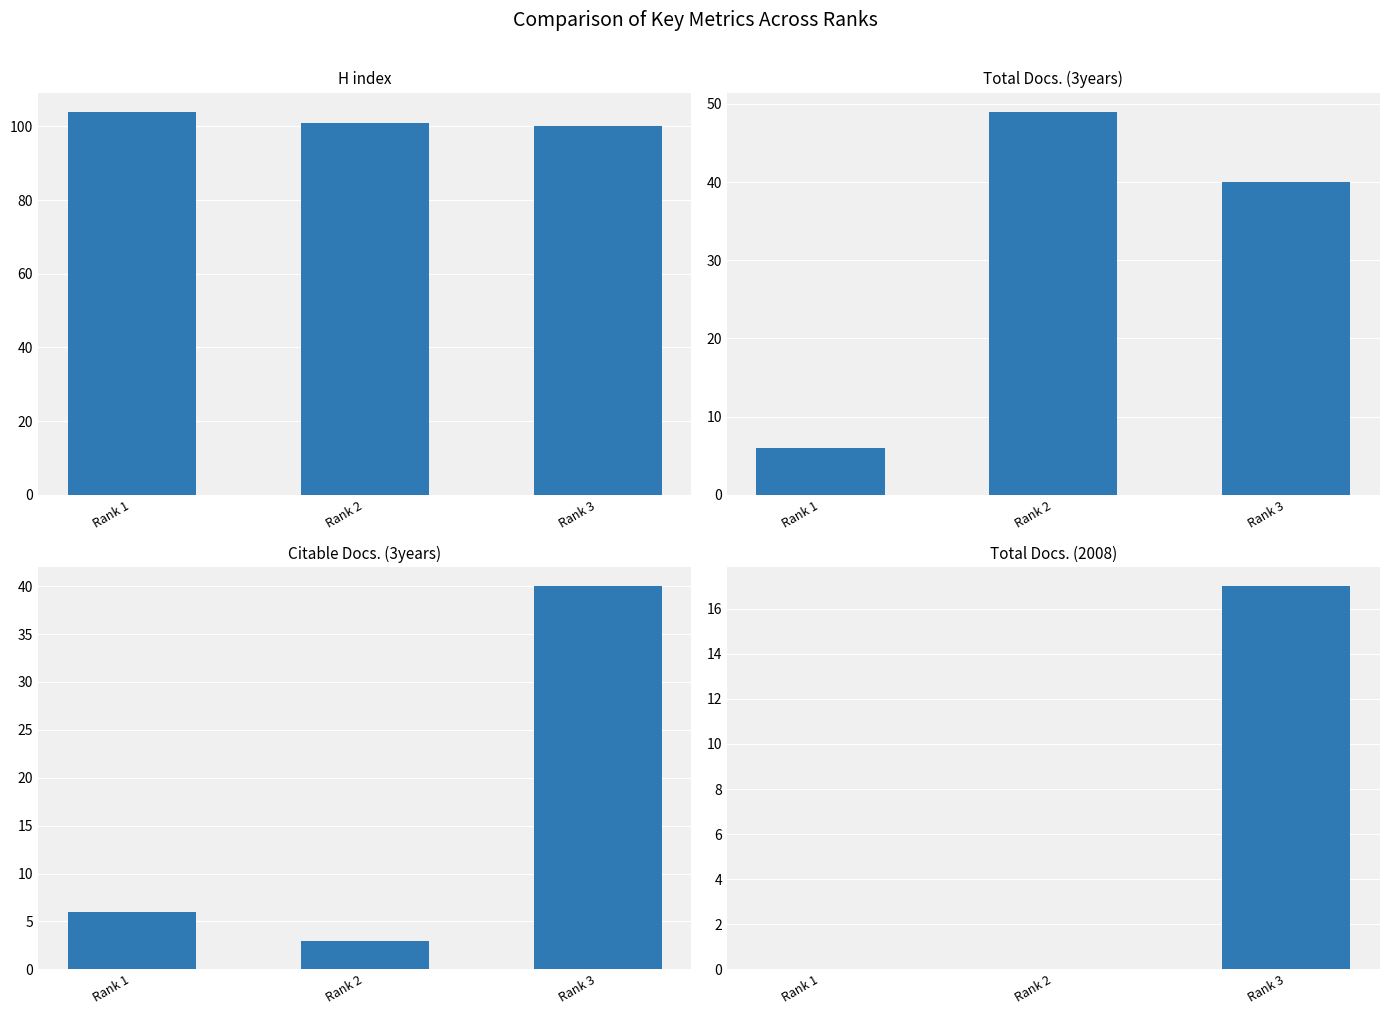

At how many categories does at least one series exceed 88?

3